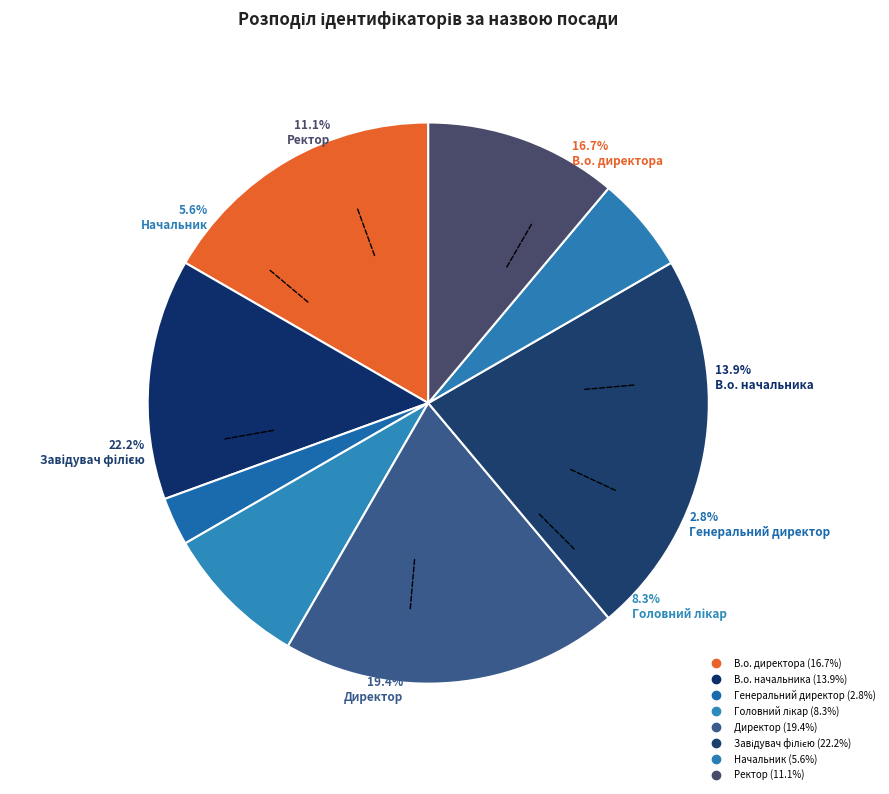

Count the number of slices in the pie.

8